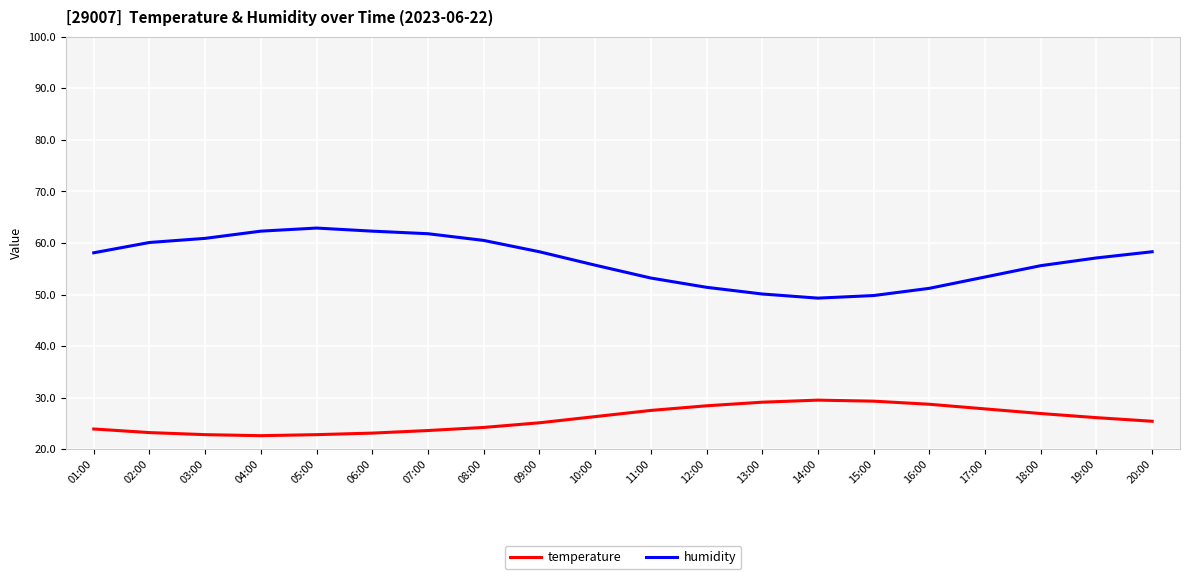

Where does the humidity series first go above 58?

01:00